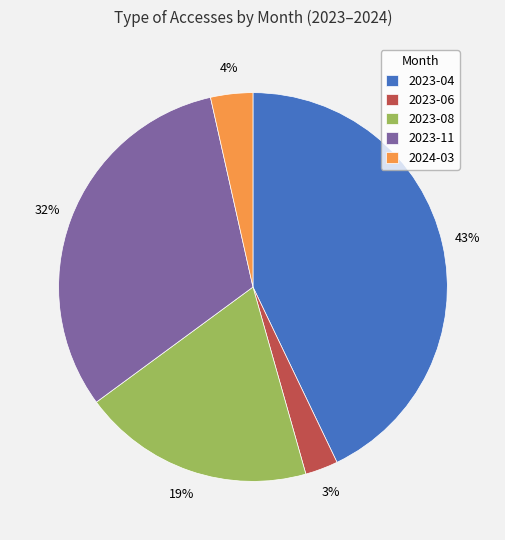

How many segments does this pie chart have?

5